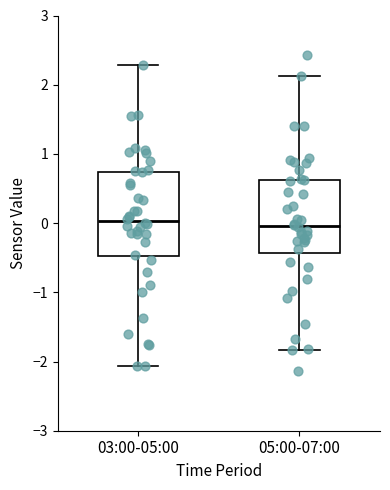

Which box is the tallest, from its lower edge to its upper edge?

03:00-05:00